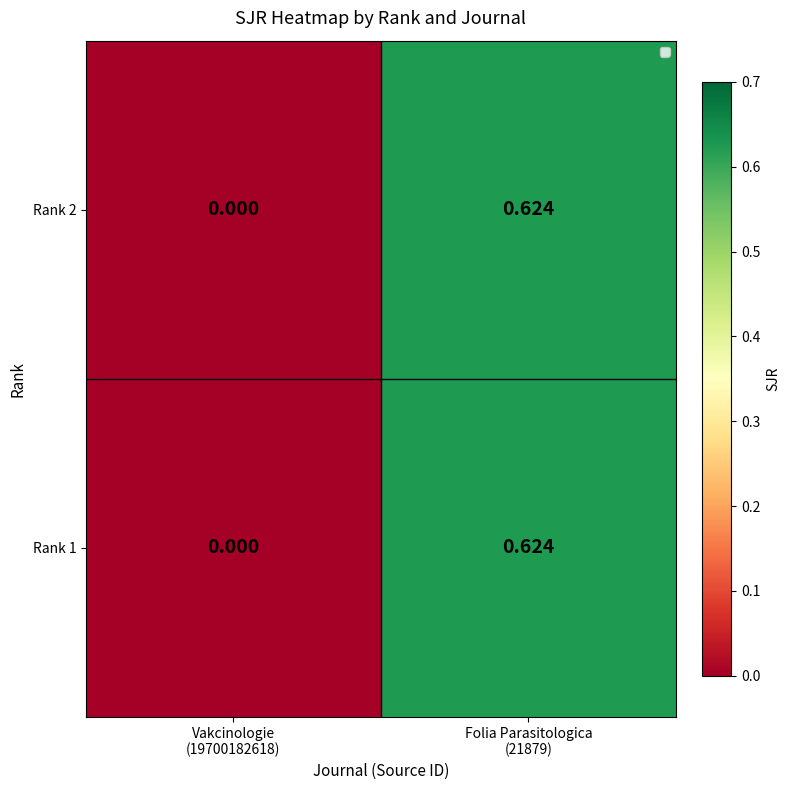

Reading left to right, what are all the values shown in this chart?

Rank 2: Vakcinologie
(19700182618)=0.0	Folia Parasitologica
(21879)=0.6
Rank 1: Vakcinologie
(19700182618)=0.0	Folia Parasitologica
(21879)=0.6